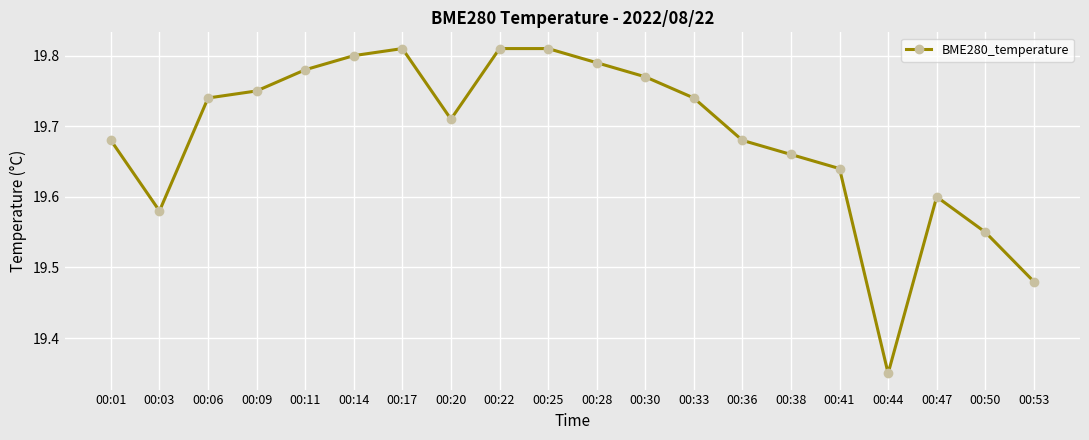

What is the difference between the maximum and minimum values?

0.5